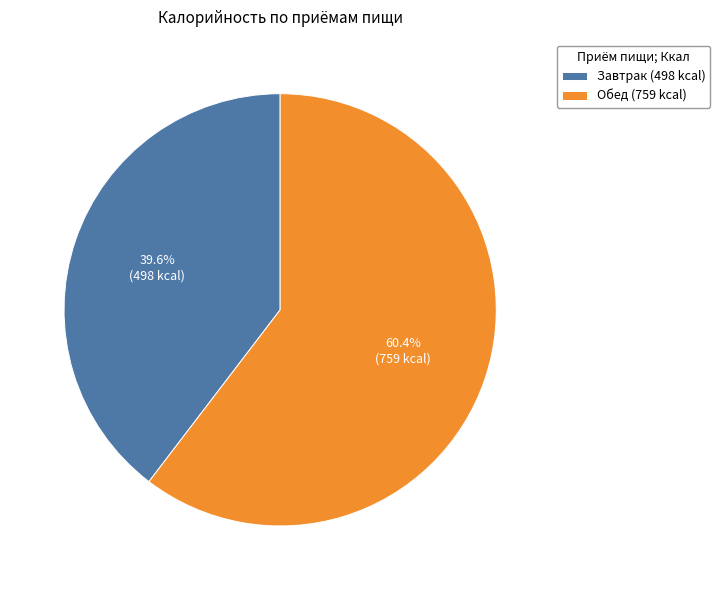

How many slices are in this pie chart?

2